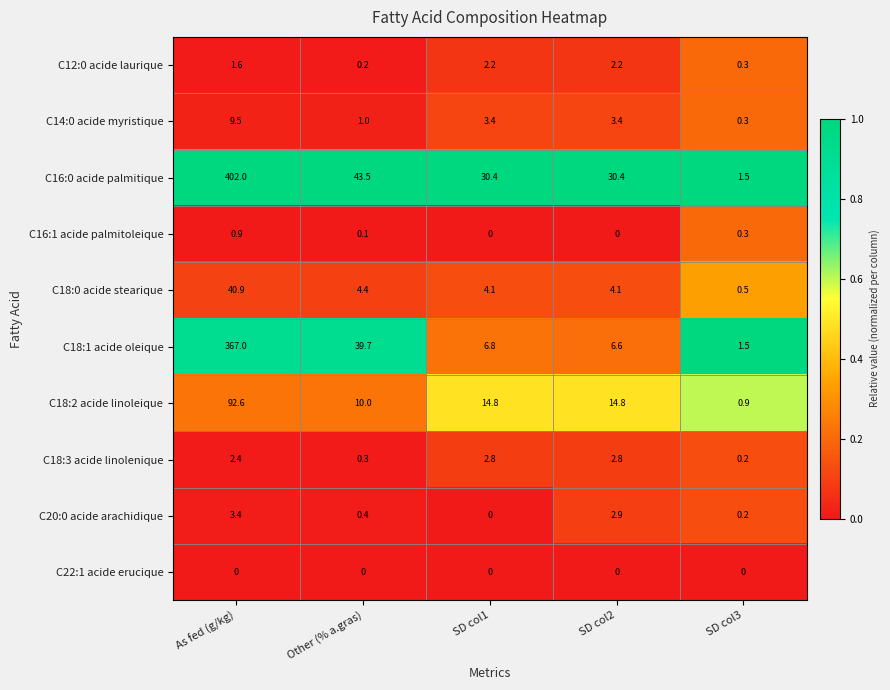

Which series changed the most between SD col1 and SD col2?

C20:0 acide arachidique